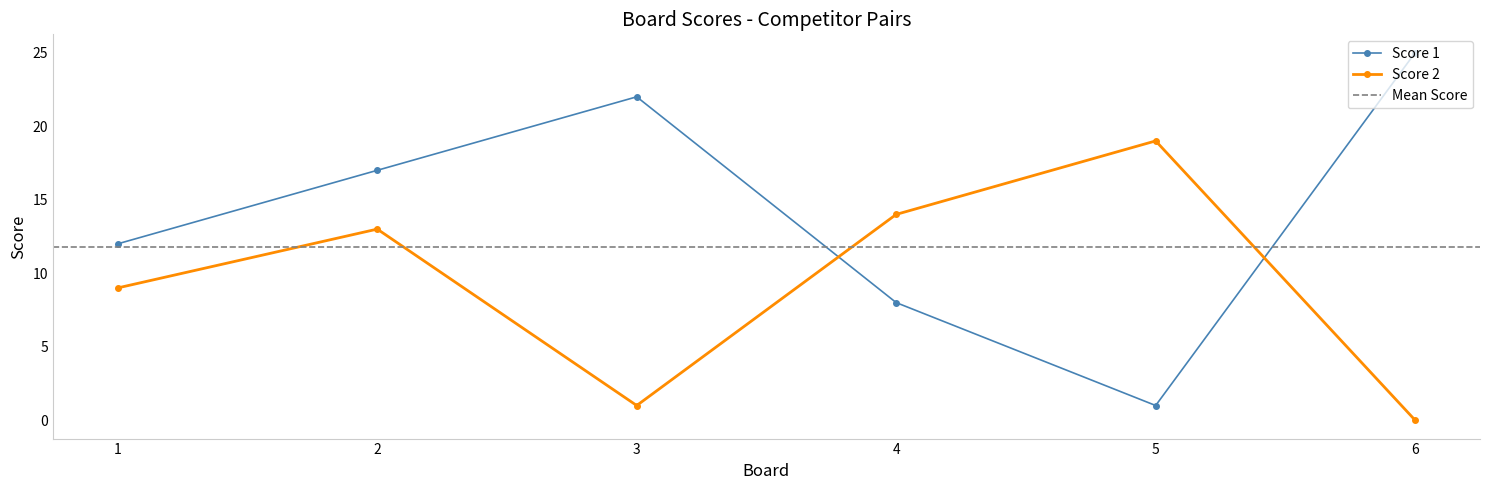

True or false: Score 1 and Score 2 cross at least once.

True